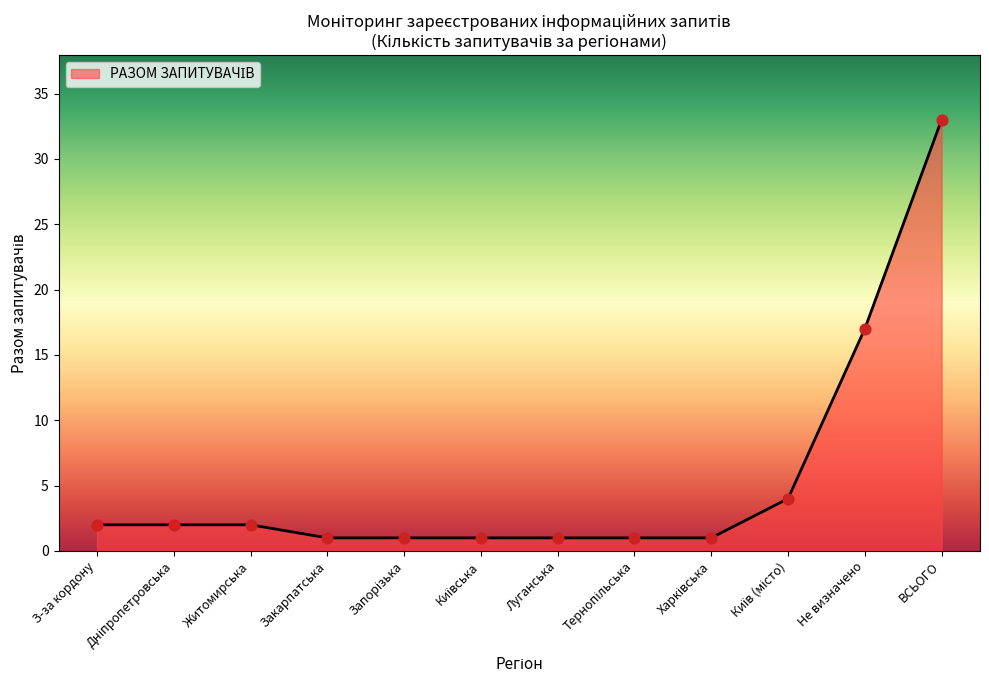

Which has a higher value, З-за кордону or Закарпатська?

З-за кордону